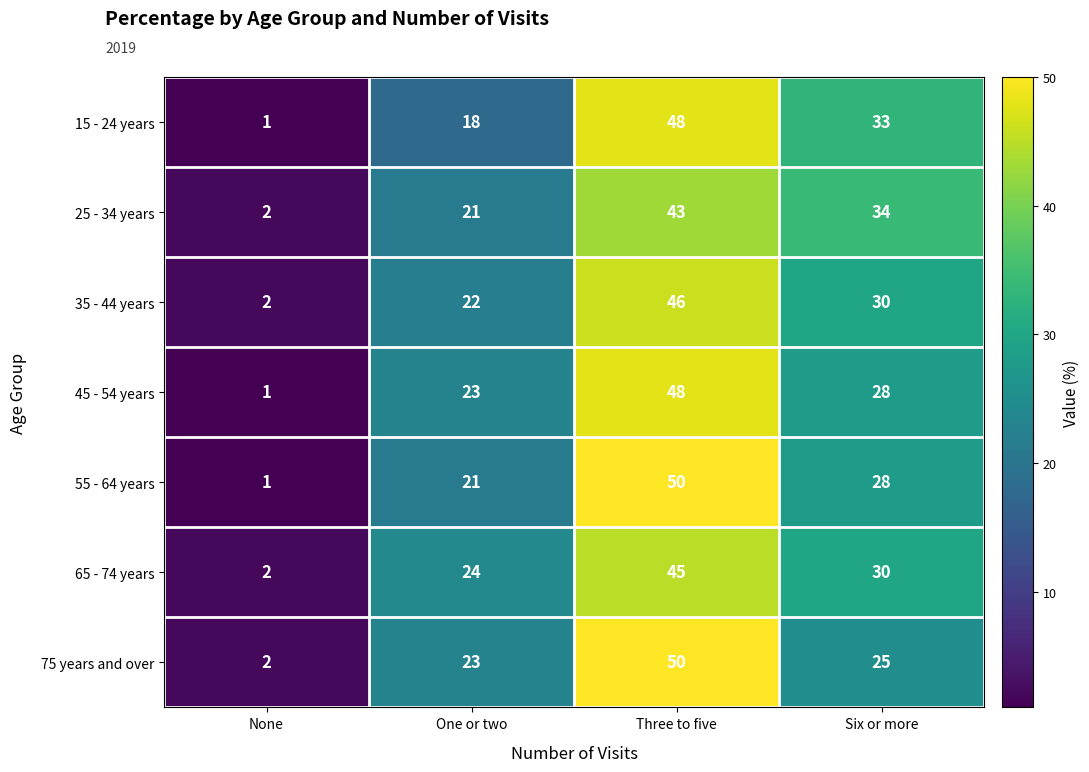

What is the sum of all 45 - 54 years values?

100